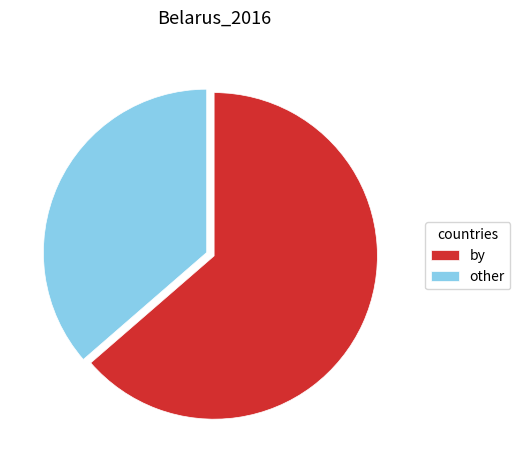

Between by and other, which is larger?

by